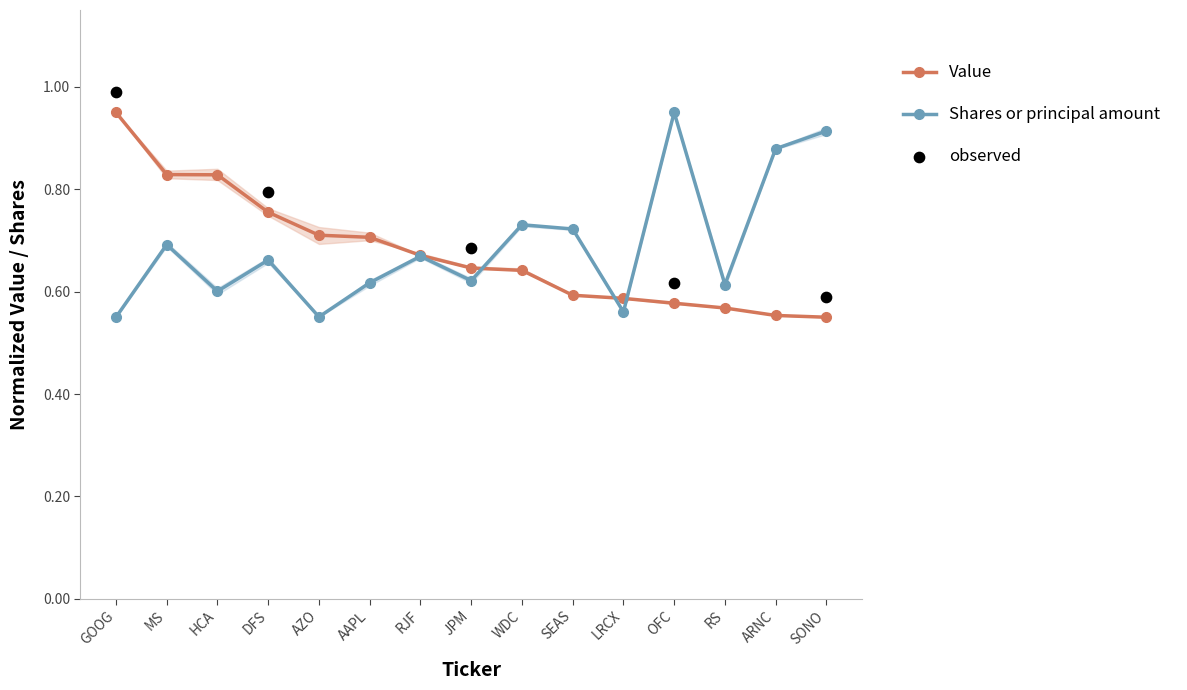

At which category is the sum across all series the highest?

OFC